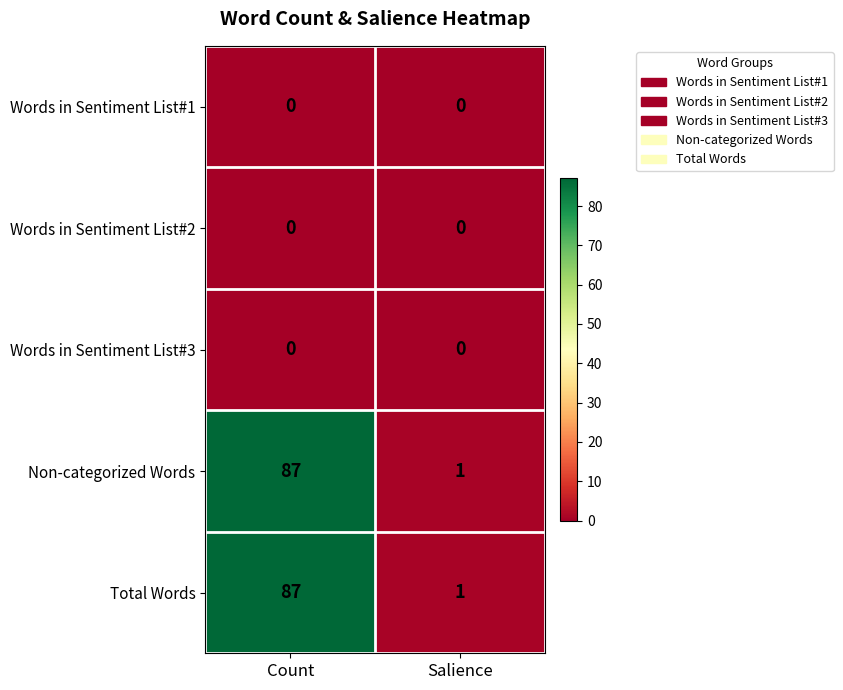

At how many categories does at least one series exceed 39?

1